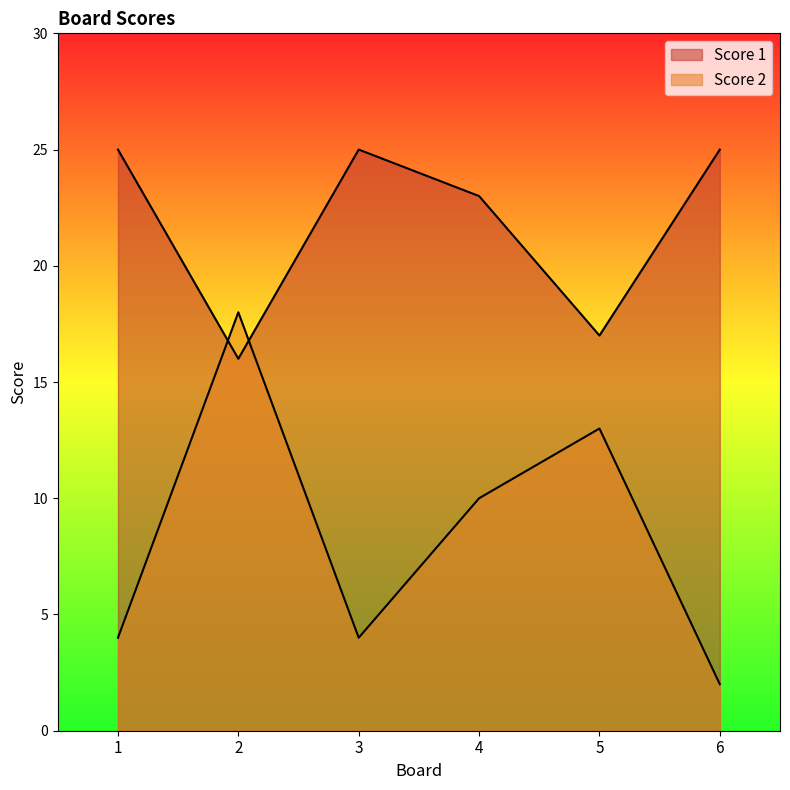

Which series has the largest total across all categories?

Score 1